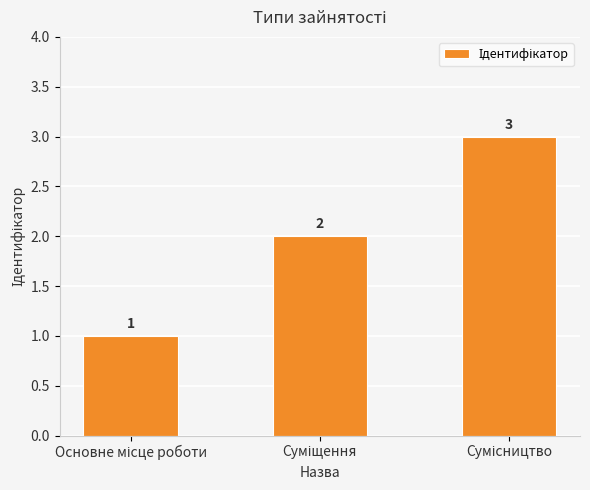

Reading left to right, extract all data points from this chart.

1	2	3